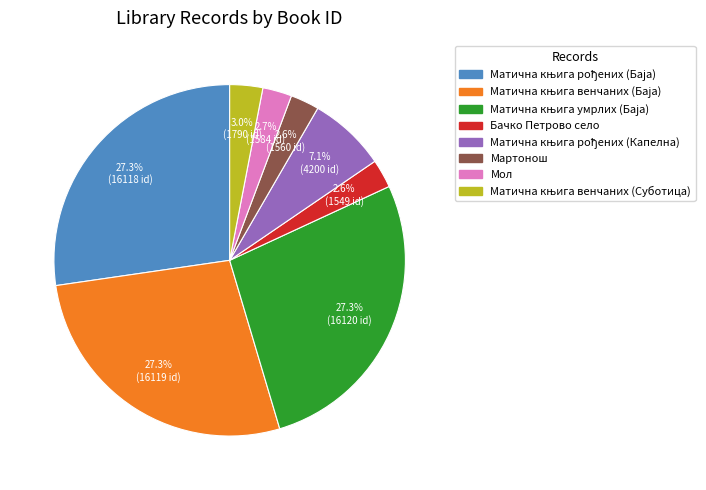

Is there any slice that represents more than half of the pie?

No